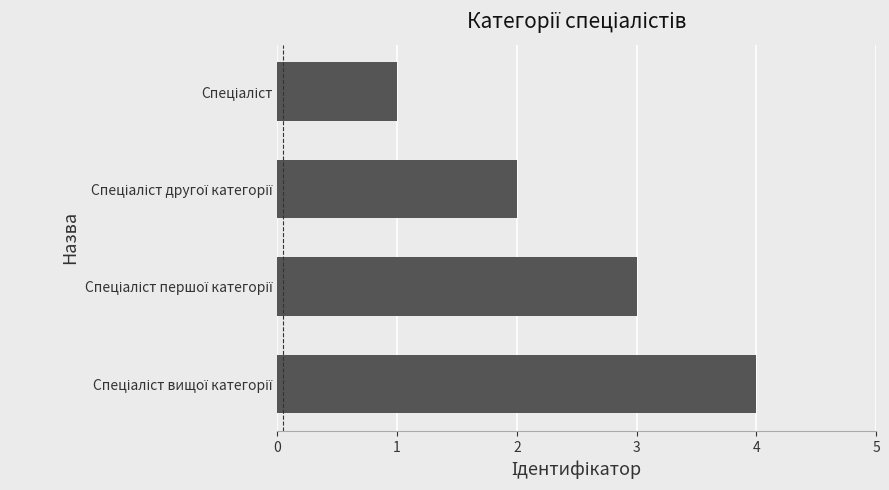

What is the difference between the maximum and minimum values?

3